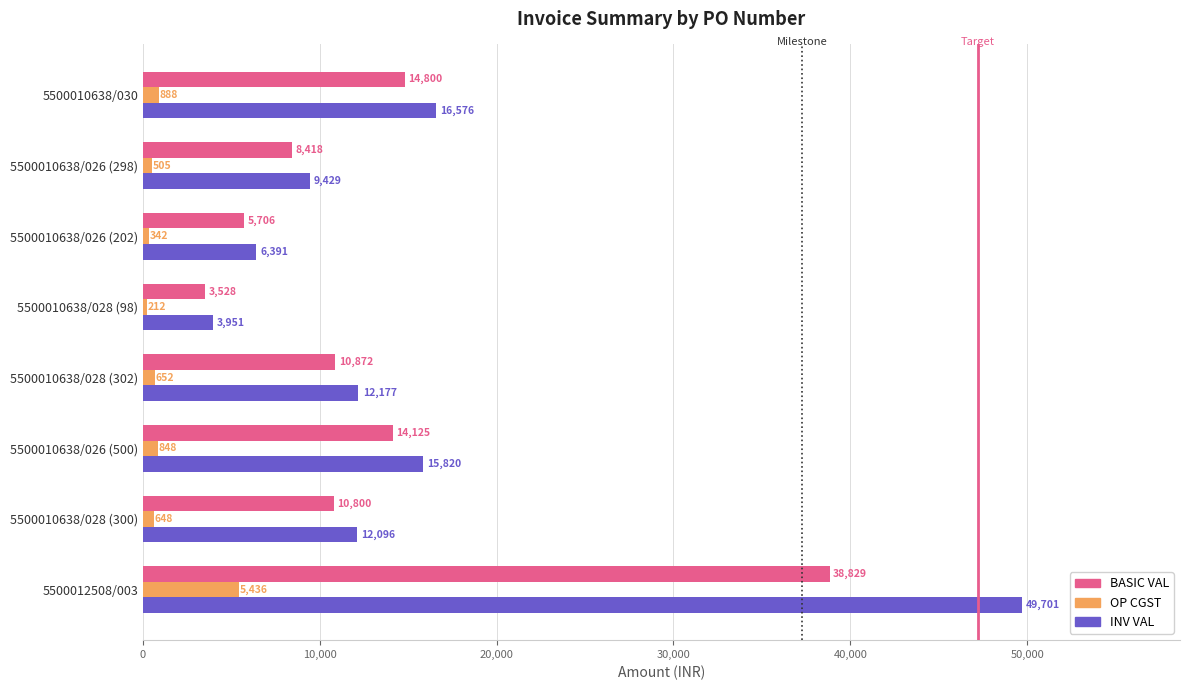

Is the value of OP CGST at 5500010638/026 (298) greater than the value of INV VAL at 5500010638/028 (302)?

No